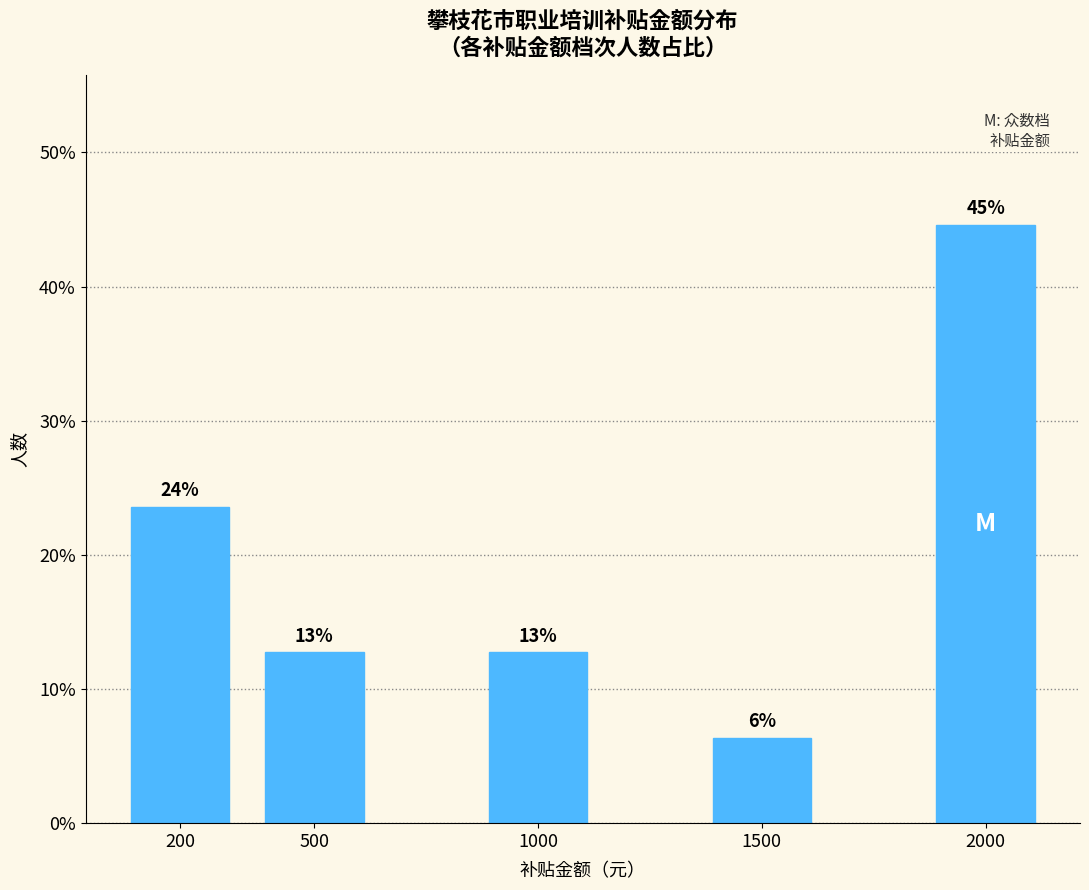

How many bars are there in total?

5